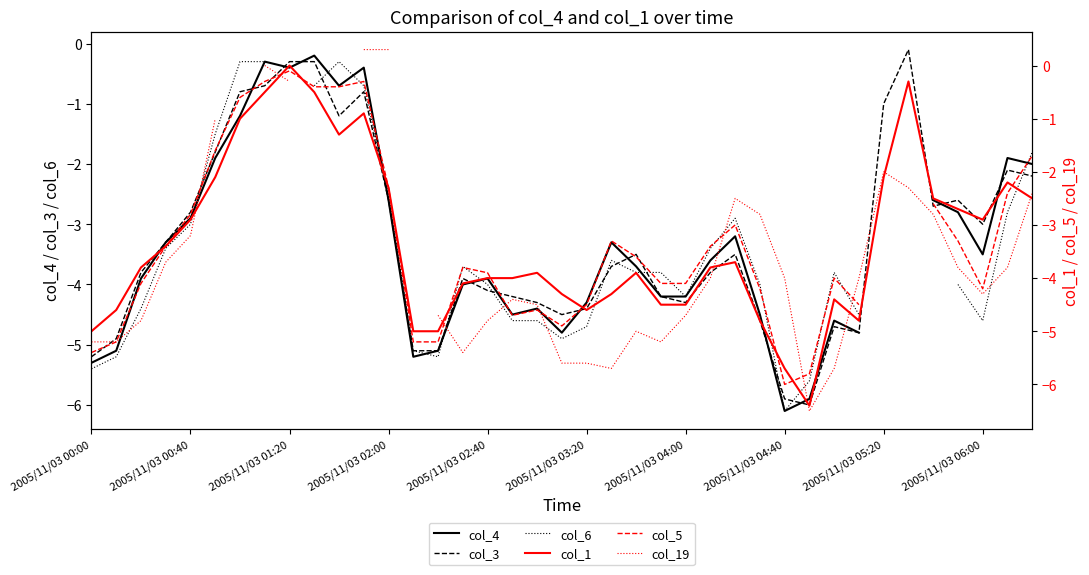

How many series are shown in this chart?

6